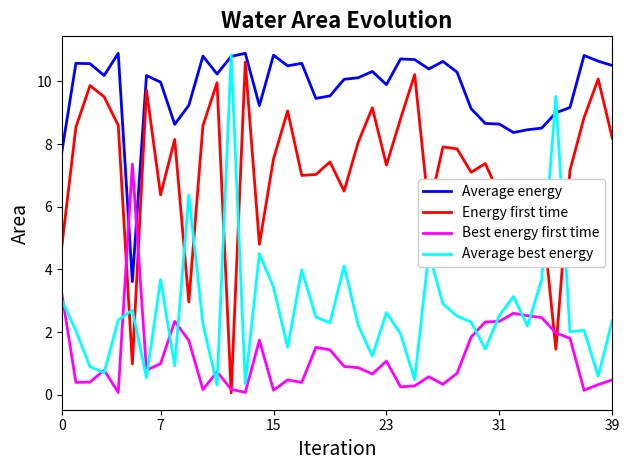

Which series has the largest total across all categories?

Average energy